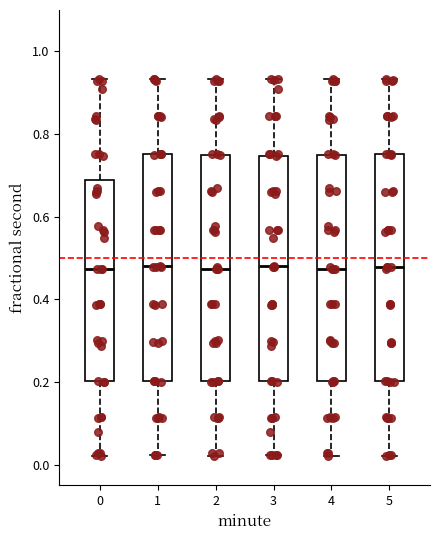

Reading left to right, read every box against the y-axis: the position of its median line, the range the box covers, and the ends of its whiskers. The values are not printed on the chart, so give them approximately, as read against the axis.

0: median 0.48, box 0.20 to 0.68, whiskers 0.02 to 0.94
1: median 0.48, box 0.20 to 0.76, whiskers 0.02 to 0.94
2: median 0.48, box 0.20 to 0.74, whiskers 0.02 to 0.94
3: median 0.48, box 0.20 to 0.74, whiskers 0.02 to 0.94
4: median 0.48, box 0.20 to 0.74, whiskers 0.02 to 0.94
5: median 0.48, box 0.20 to 0.76, whiskers 0.02 to 0.94